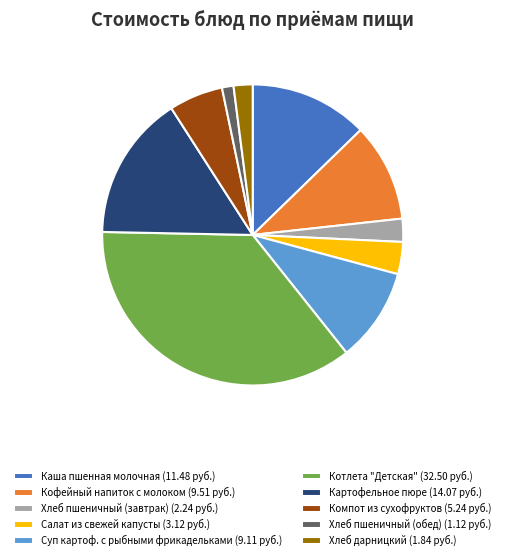

Is it true that Хлеб пшеничный (завтрак) is 2% of the pie?

True